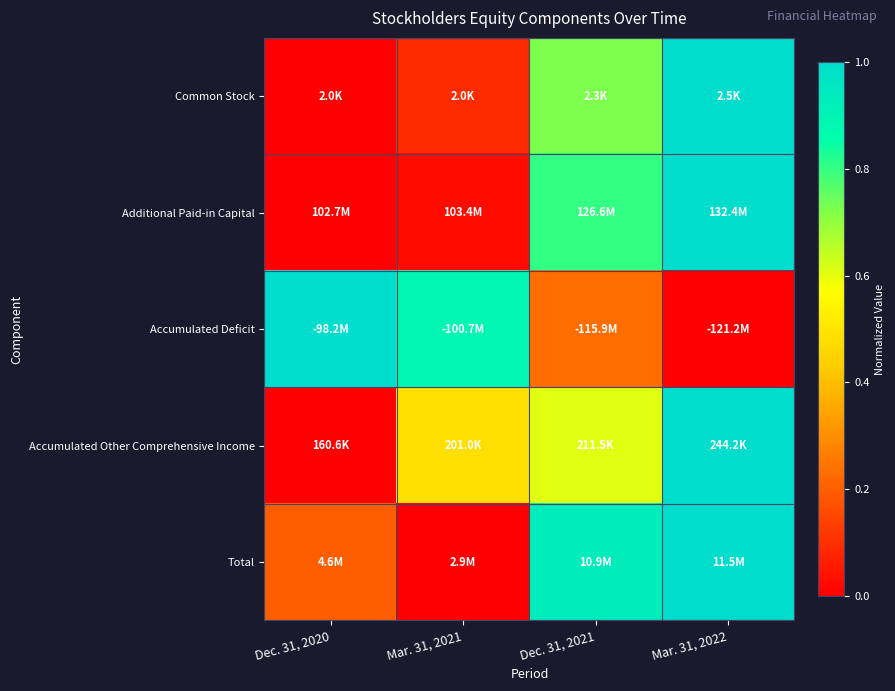

What is the spread (max minus min) of values at Dec. 31, 2021?

0.7